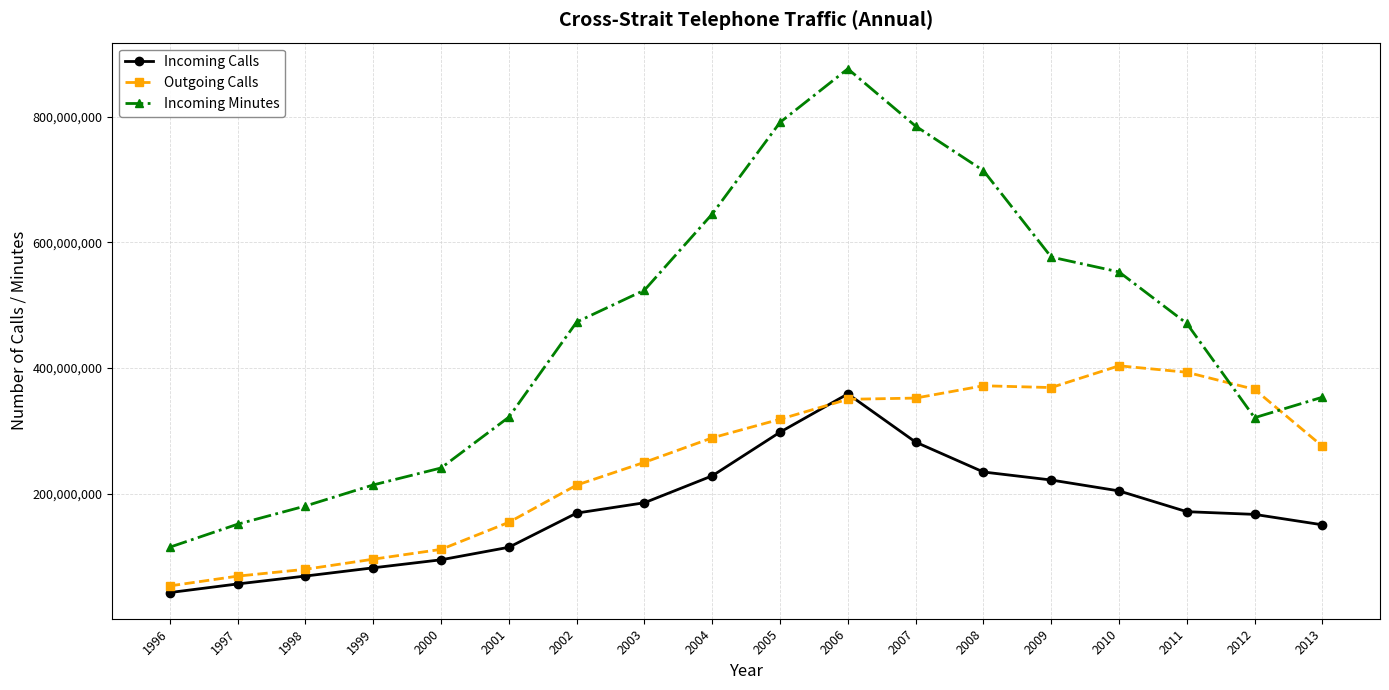

List the series in order of their peak value, highest first.

Incoming Minutes, Outgoing Calls, Incoming Calls